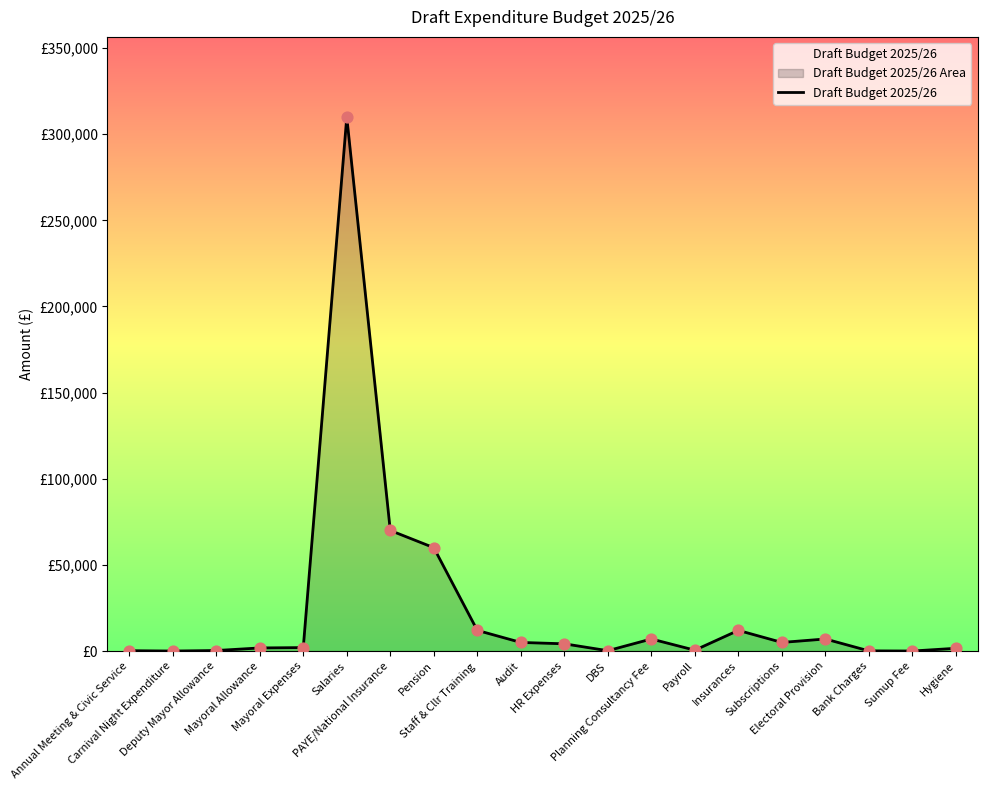

Between Deputy Mayor Allowance and PAYE/National Insurance, which is larger?

PAYE/National Insurance